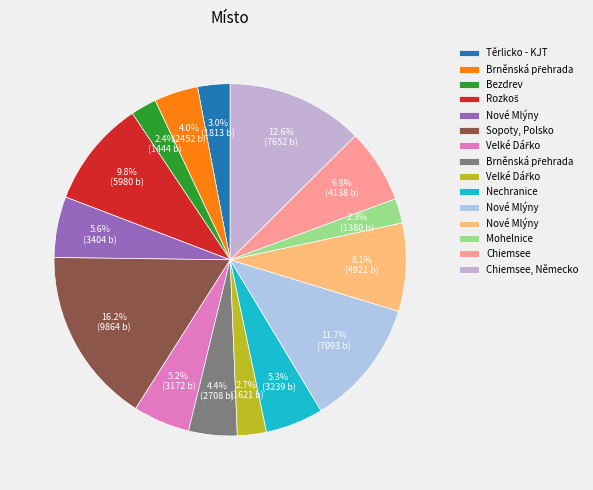

Rank the categories by value from highest to lowest.

Sopoty, Polsko, Chiemsee, Německo, Nové Mlýny, Rozkoš, Nové Mlýny, Chiemsee, Nové Mlýny, Nechranice, Velké Dářko, Brněnská přehrada, Brněnská přehrada, Těrlicko - KJT, Velké Dářko, Bezdrev, Mohelnice